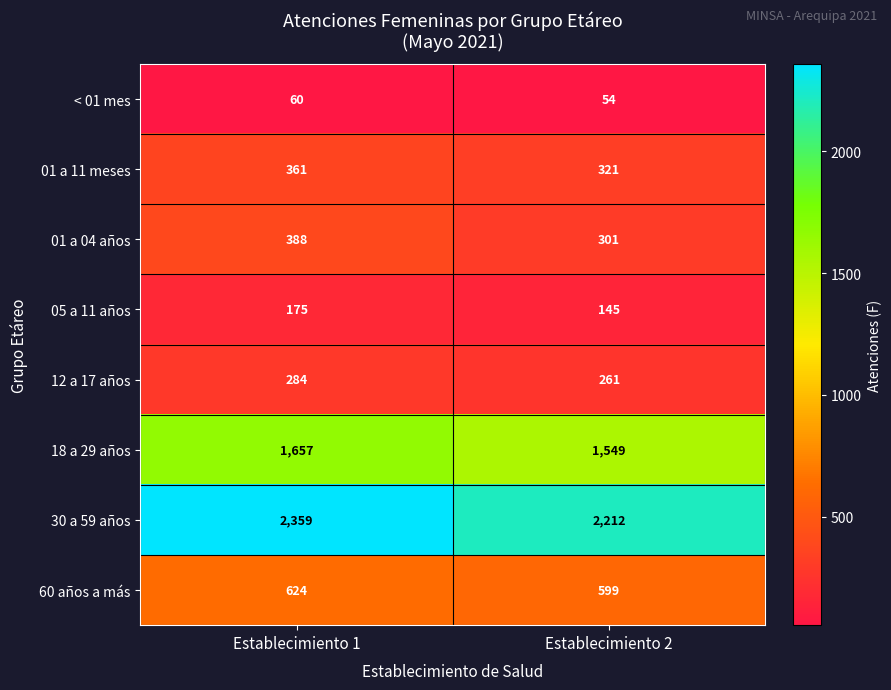

Which series changed the most between Establecimiento 1 and Establecimiento 2?

30 a 59 años